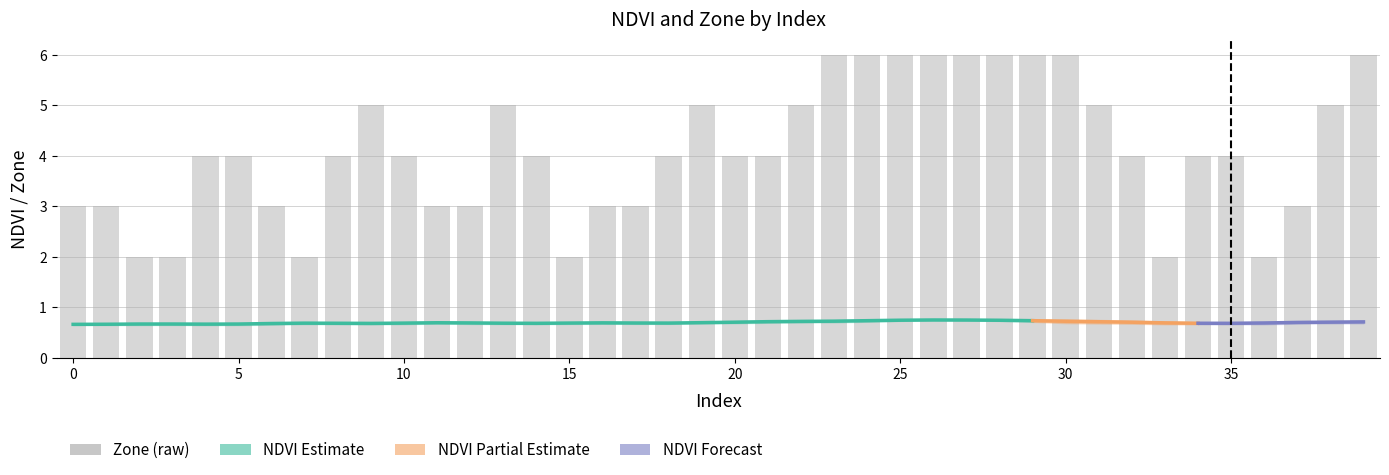

Rank the categories by value from lowest to highest.

2, 3, 7, 15, 33, 36, 0, 1, 6, 11, 12, 16, 17, 37, 4, 5, 8, 10, 14, 18, 20, 21, 32, 34, 35, 9, 13, 19, 22, 31, 38, 23, 24, 25, 26, 27, 28, 29, 30, 39